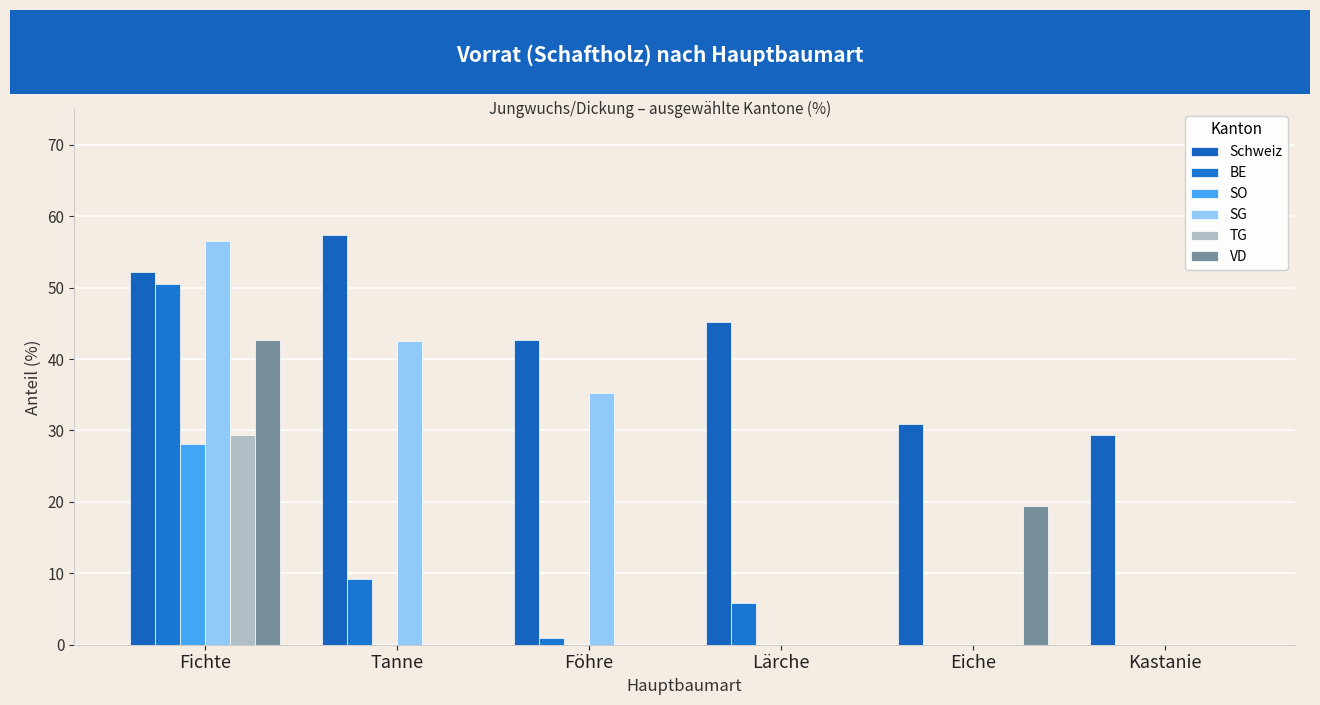

Does the chart contain stacked bars?

No